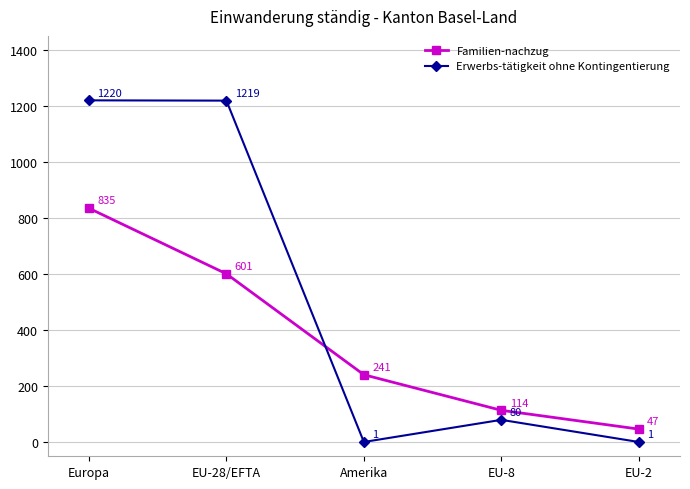

Does the chart have visible grid lines?

Yes